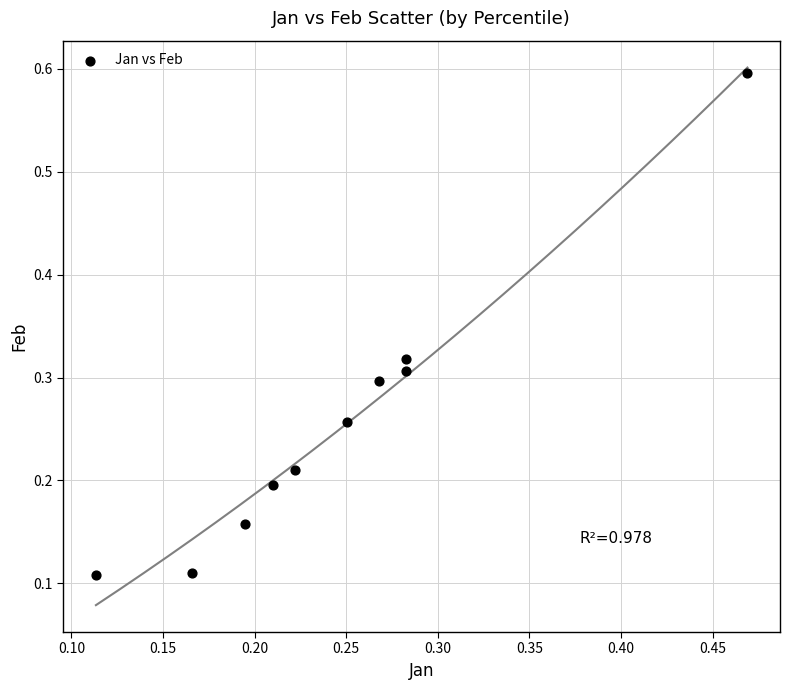

What is the range of Y values (max minus min)?

0.5